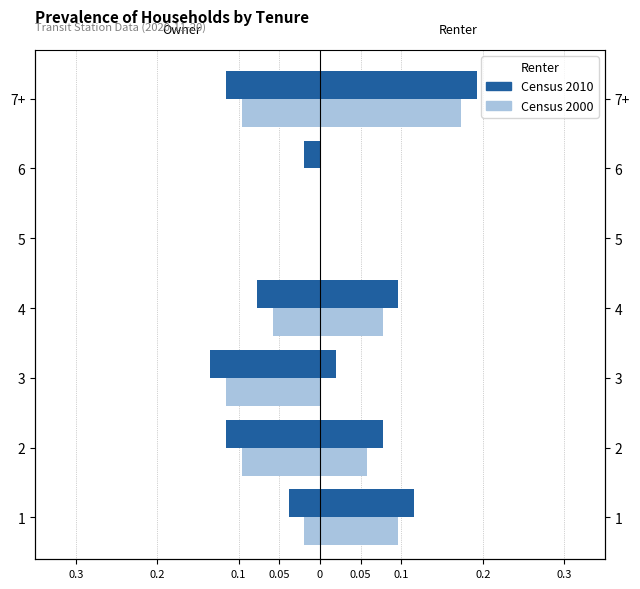

How many distinct data groups are displayed?

2